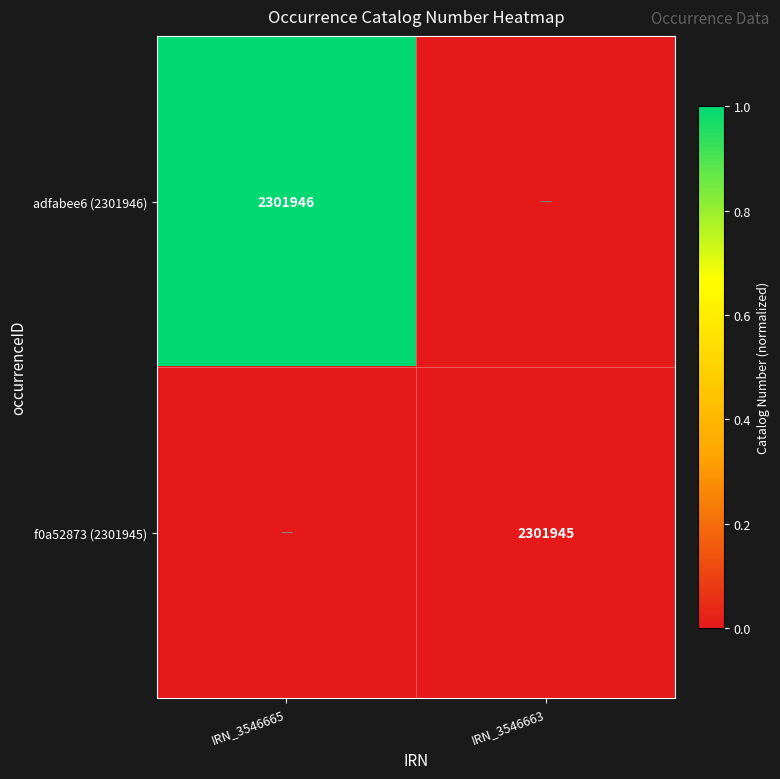

Is the value of f0a52873 (2301945) at IRN_3546663 greater than the value of adfabee6 (2301946) at IRN_3546665?

No